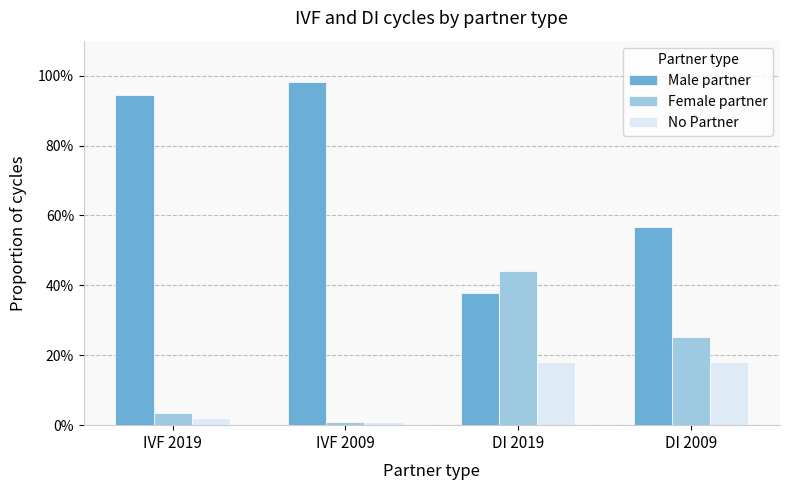

Which series has the largest total across all categories?

Male partner